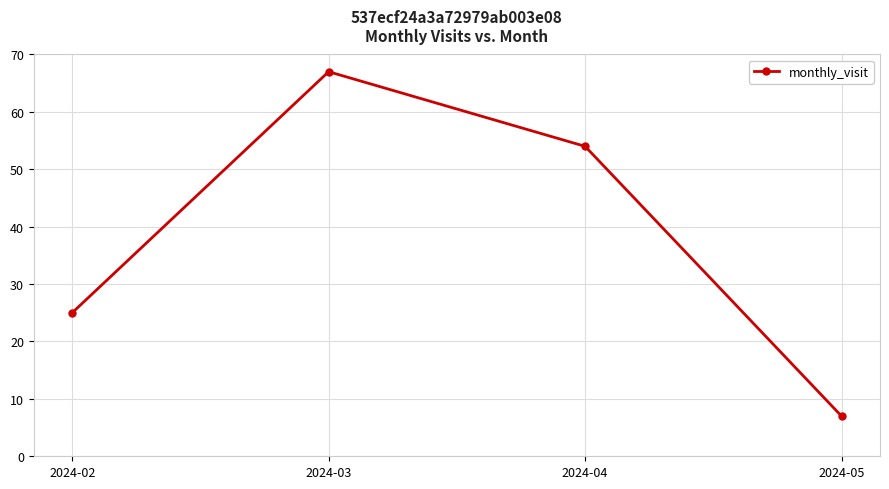

The chart shows a value of 37 at 2024-02. True or false?

False